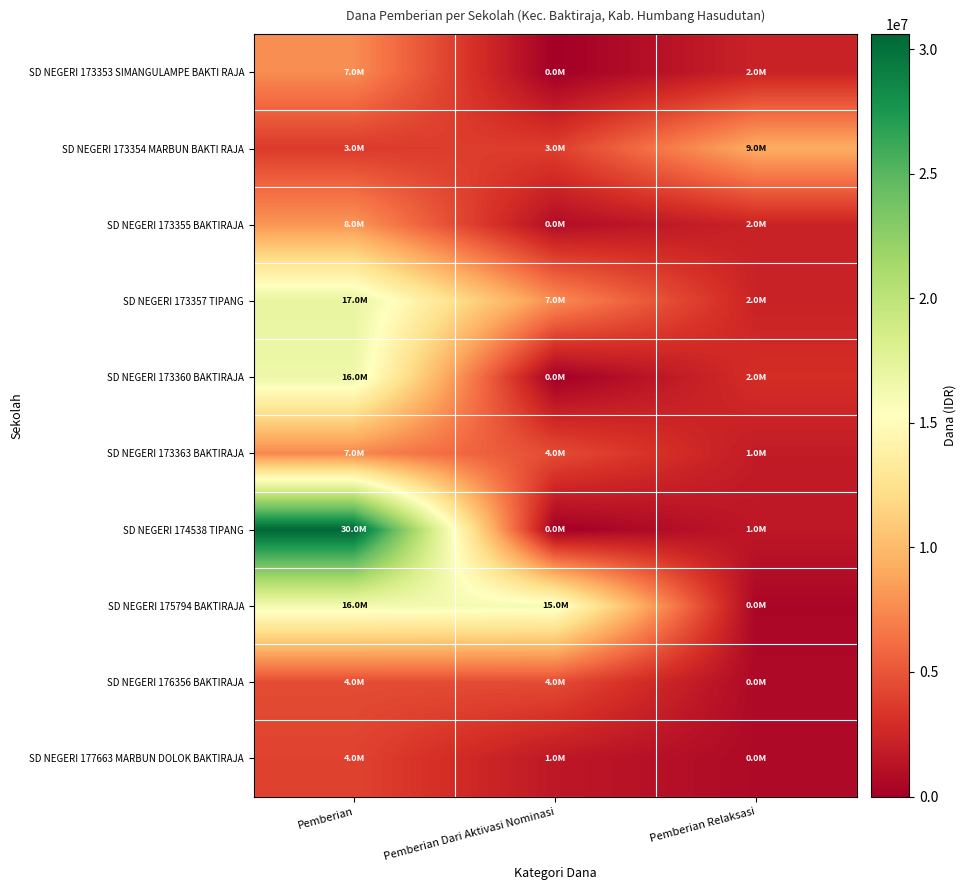

Reading left to right, transcribe all the data shown in this chart.

SD NEGERI 173353 SIMANGULAMPE BAKTI RAJA: Pemberian=7650000	Pemberian Dari Aktivasi Nominasi=0	Pemberian Relaksasi=2250000
SD NEGERI 173354 MARBUN BAKTI RAJA: Pemberian=3600000	Pemberian Dari Aktivasi Nominasi=3825000	Pemberian Relaksasi=9225000
SD NEGERI 173355 BAKTIRAJA: Pemberian=8100000	Pemberian Dari Aktivasi Nominasi=900000	Pemberian Relaksasi=2250000
SD NEGERI 173357 TIPANG: Pemberian=17100000	Pemberian Dari Aktivasi Nominasi=7650000	Pemberian Relaksasi=2250000
SD NEGERI 173360 BAKTIRAJA: Pemberian=16650000	Pemberian Dari Aktivasi Nominasi=0	Pemberian Relaksasi=2925000
SD NEGERI 173363 BAKTIRAJA: Pemberian=7425000	Pemberian Dari Aktivasi Nominasi=4500000	Pemberian Relaksasi=1800000
SD NEGERI 174538 TIPANG: Pemberian=30600000	Pemberian Dari Aktivasi Nominasi=0	Pemberian Relaksasi=1575000
SD NEGERI 175794 BAKTIRAJA: Pemberian=16200000	Pemberian Dari Aktivasi Nominasi=15975000	Pemberian Relaksasi=450000
SD NEGERI 176356 BAKTIRAJA: Pemberian=4500000	Pemberian Dari Aktivasi Nominasi=4500000	Pemberian Relaksasi=675000
SD NEGERI 177663 MARBUN DOLOK BAKTIRAJA: Pemberian=4050000	Pemberian Dari Aktivasi Nominasi=1575000	Pemberian Relaksasi=675000